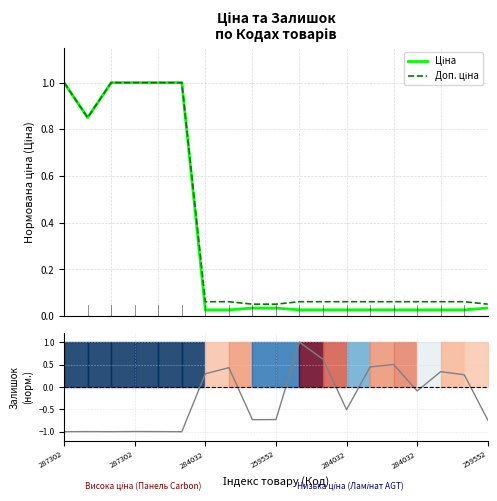

What is the label of the 11th point from the left?

10